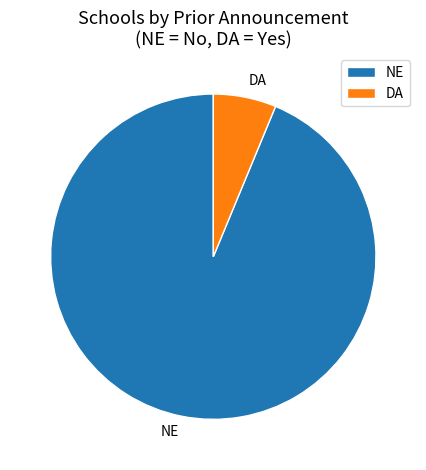

Count the number of slices in the pie.

2